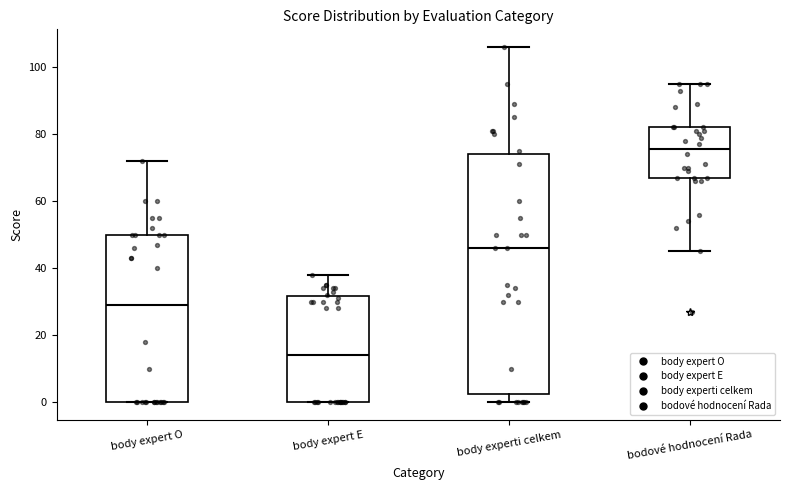

Which box's median line is the lowest?

body expert E